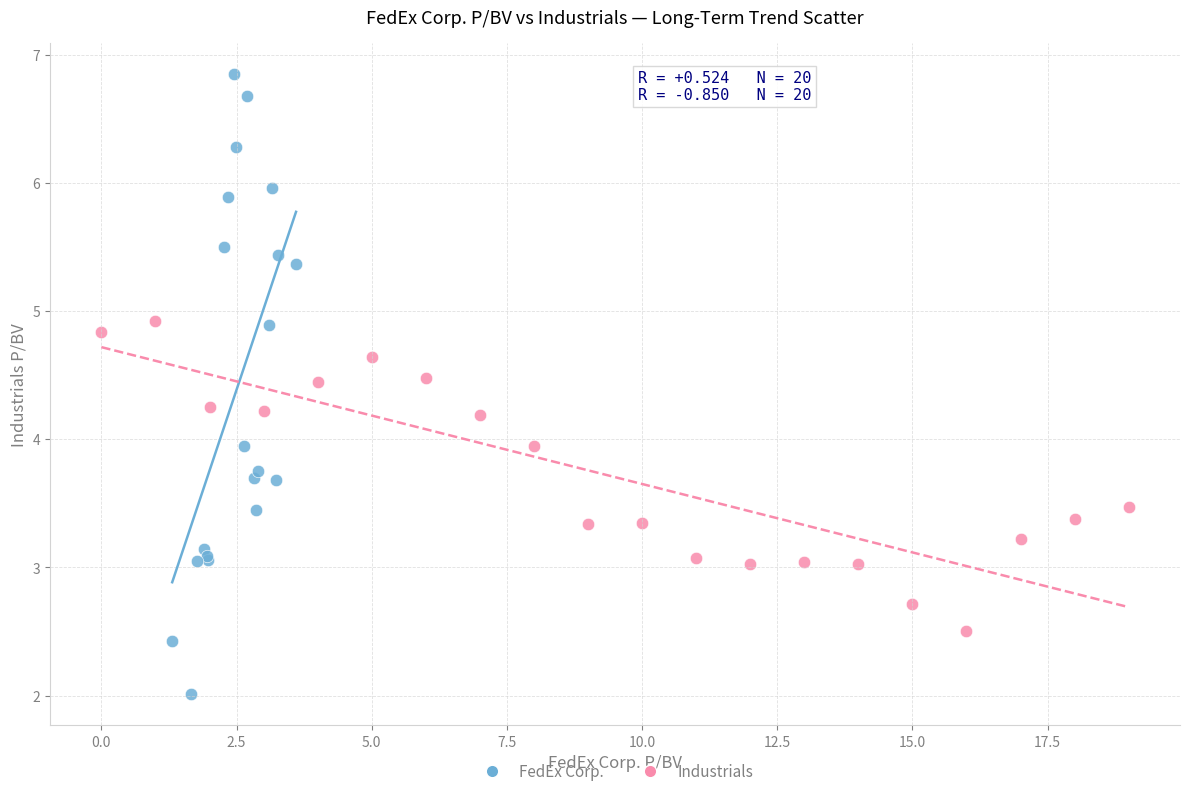

Which series reaches the minimum Y coordinate?

FedEx Corp.